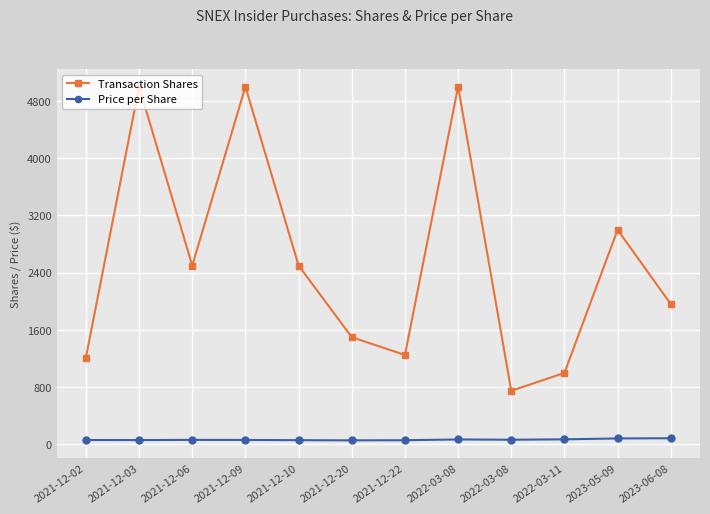

At which label is Price per Share closest to 72?

2022-03-11